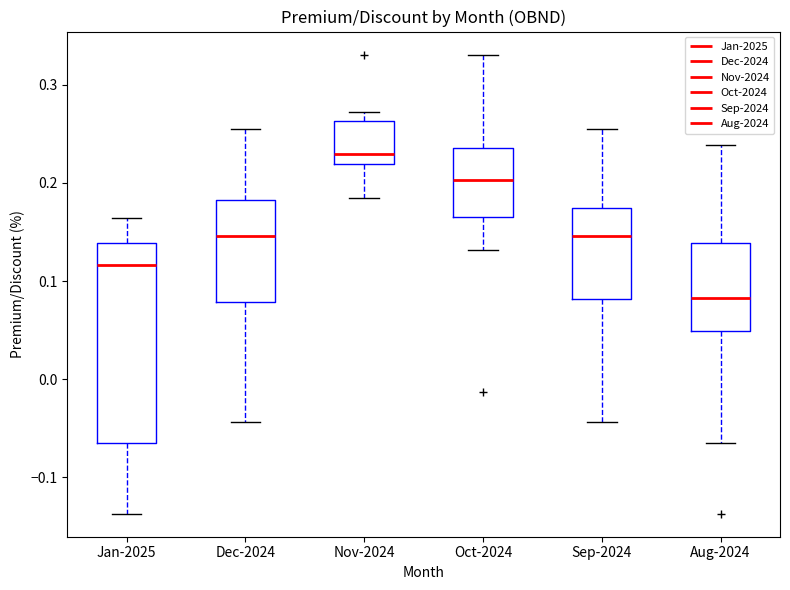

Where does the median line of the box for Dec-2024 sit on the y-axis? The values are not printed on the chart, so give them approximately, as read against the axis.

0.15